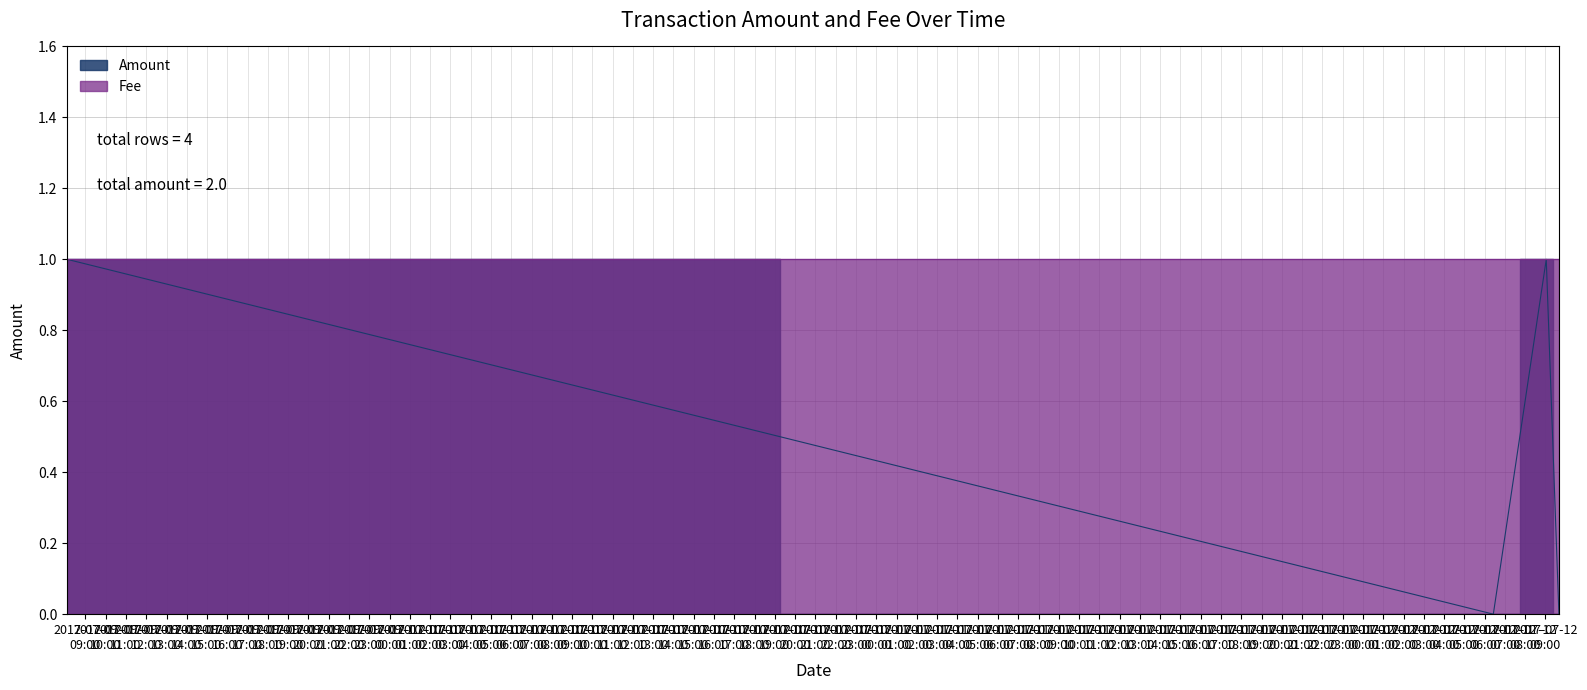

At which category does the chart reach its peak across all series?

2017-07-09 08:06:10